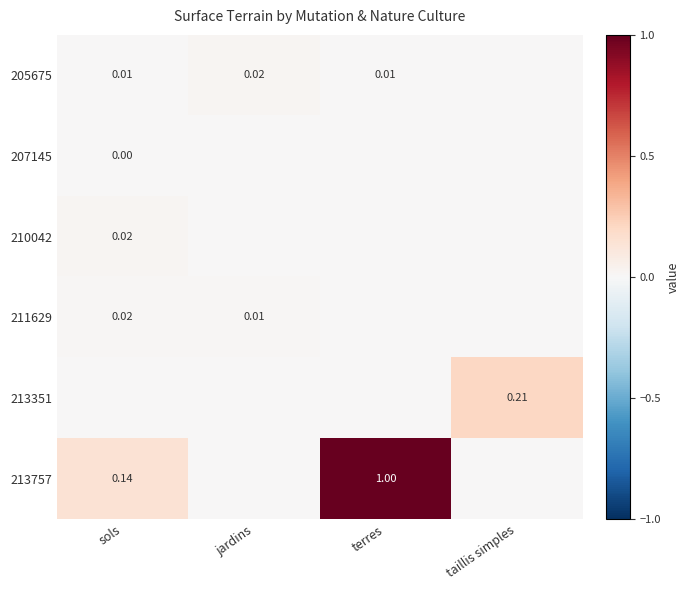

The 213757 series shows 0.1 at sols. True or false?

True